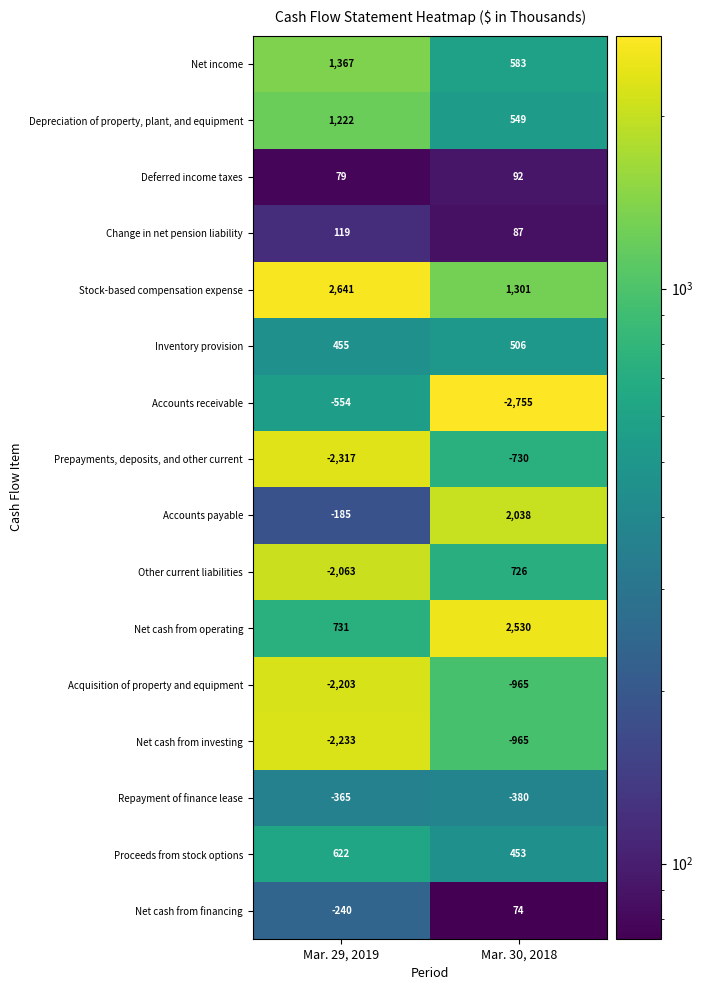

What is the difference between the highest and lowest values at Mar. 30, 2018?

5285